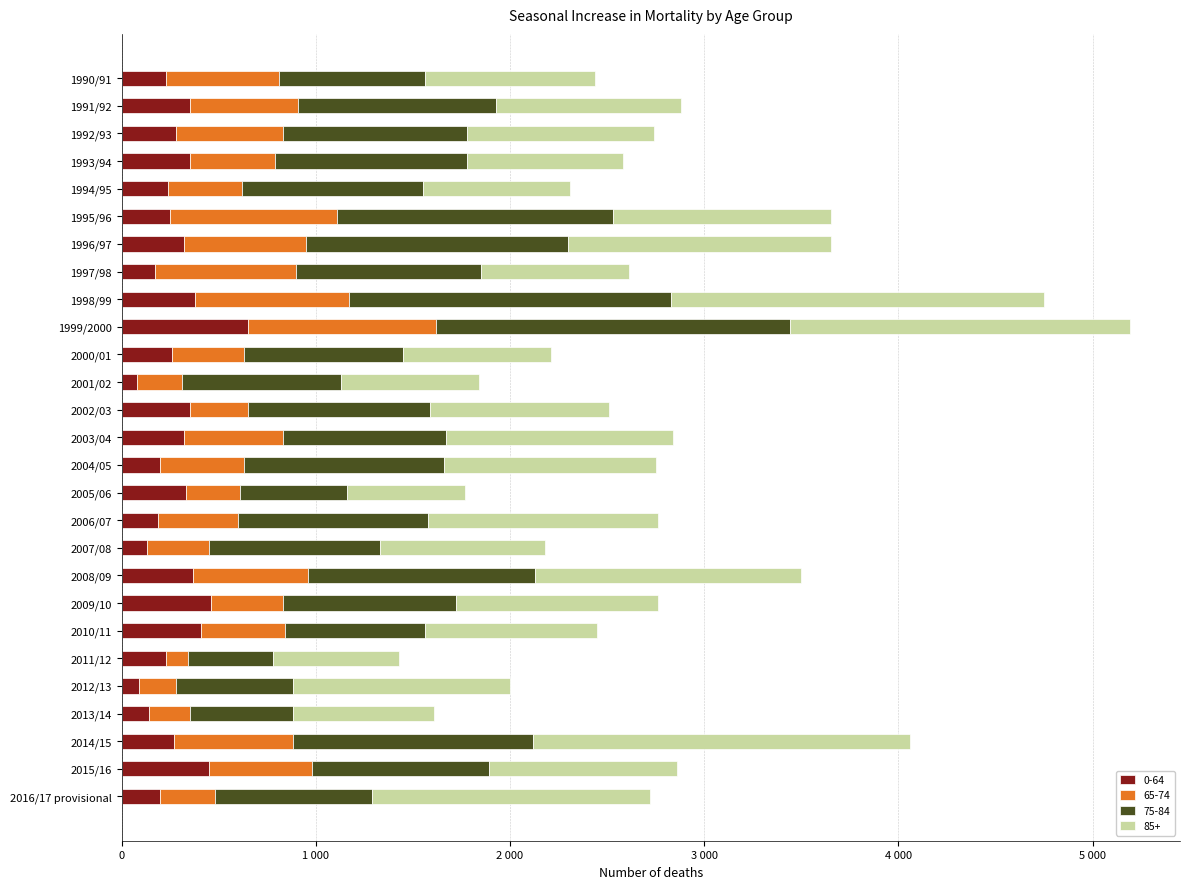

What are all the series names shown in the legend?

0-64, 65-74, 75-84, 85+